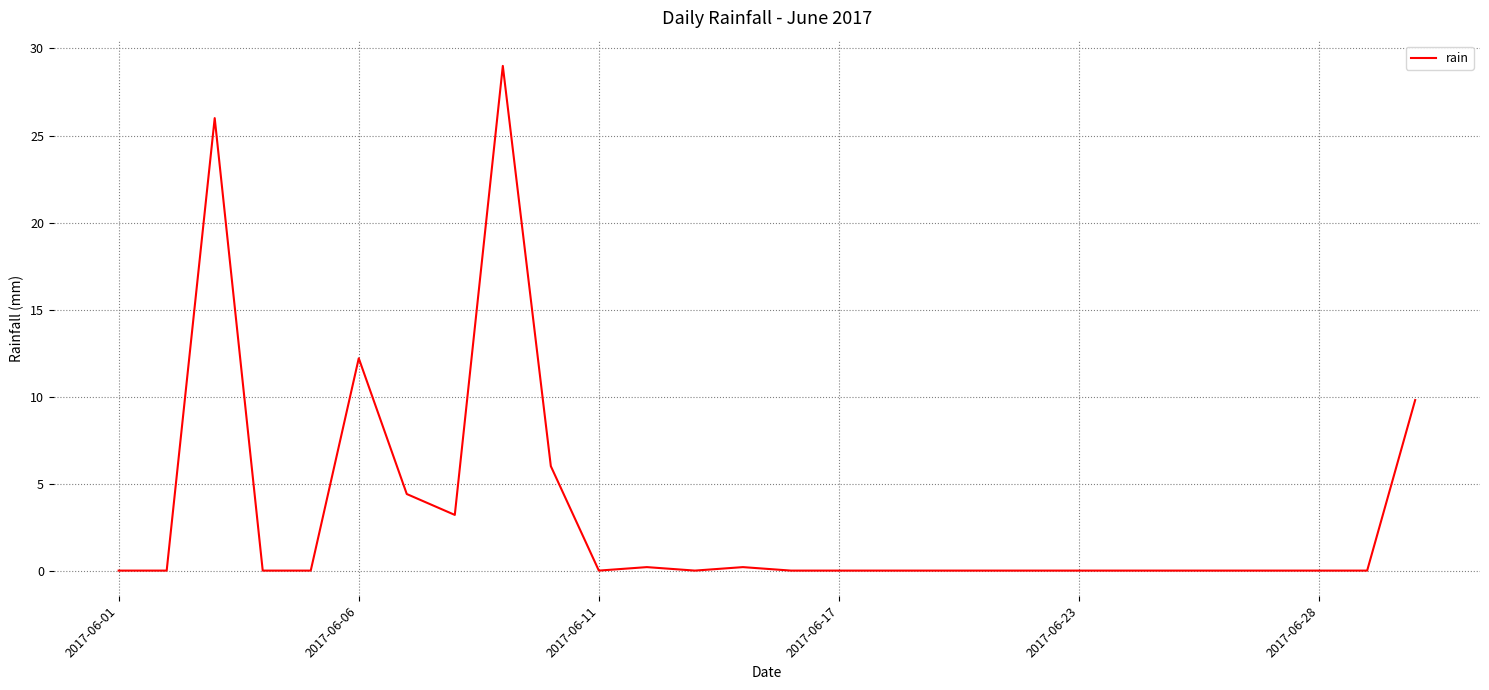

What is the maximum value shown in the chart?

29.0